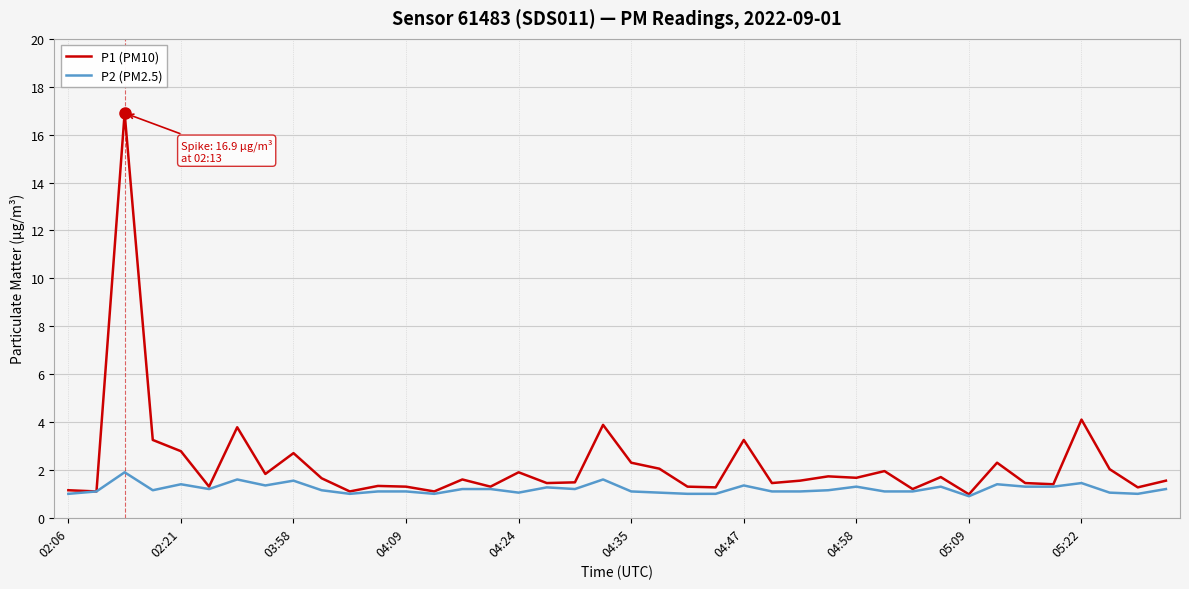

What is the greatest value displayed?

16.9